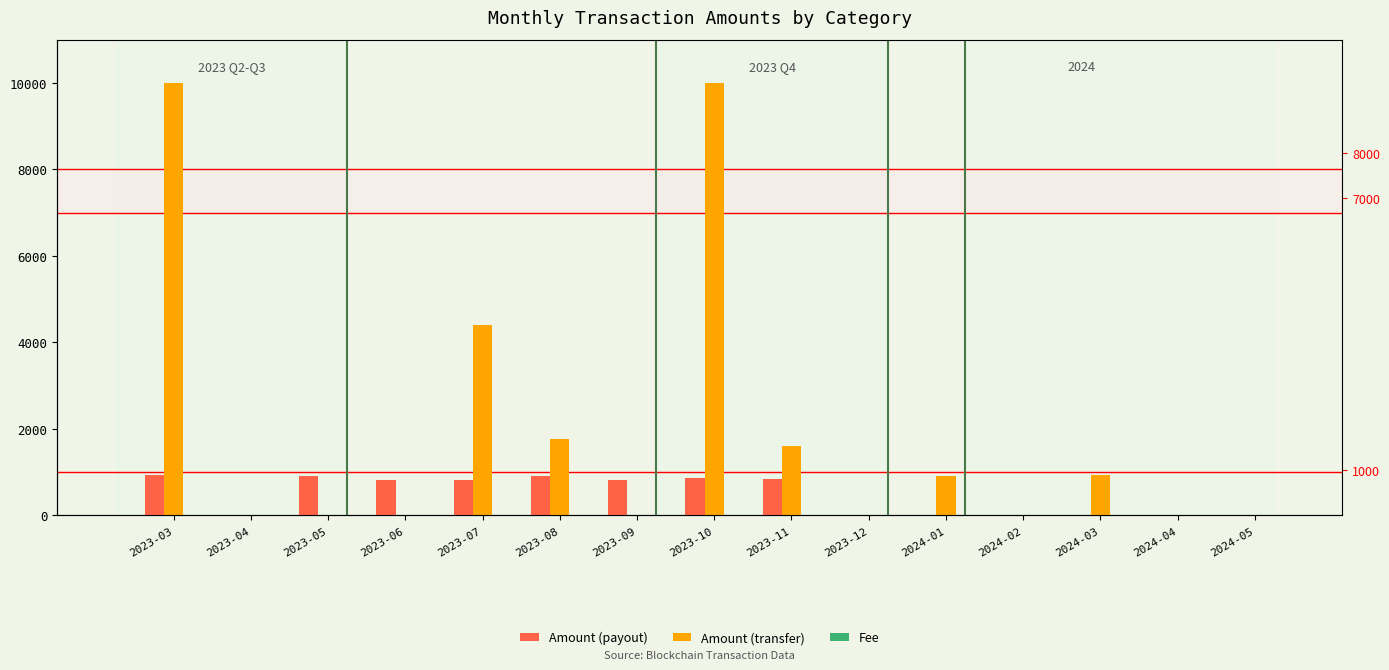

Rank the series by their average value, from highest to lowest.

Amount (transfer), Amount (payout), Fee